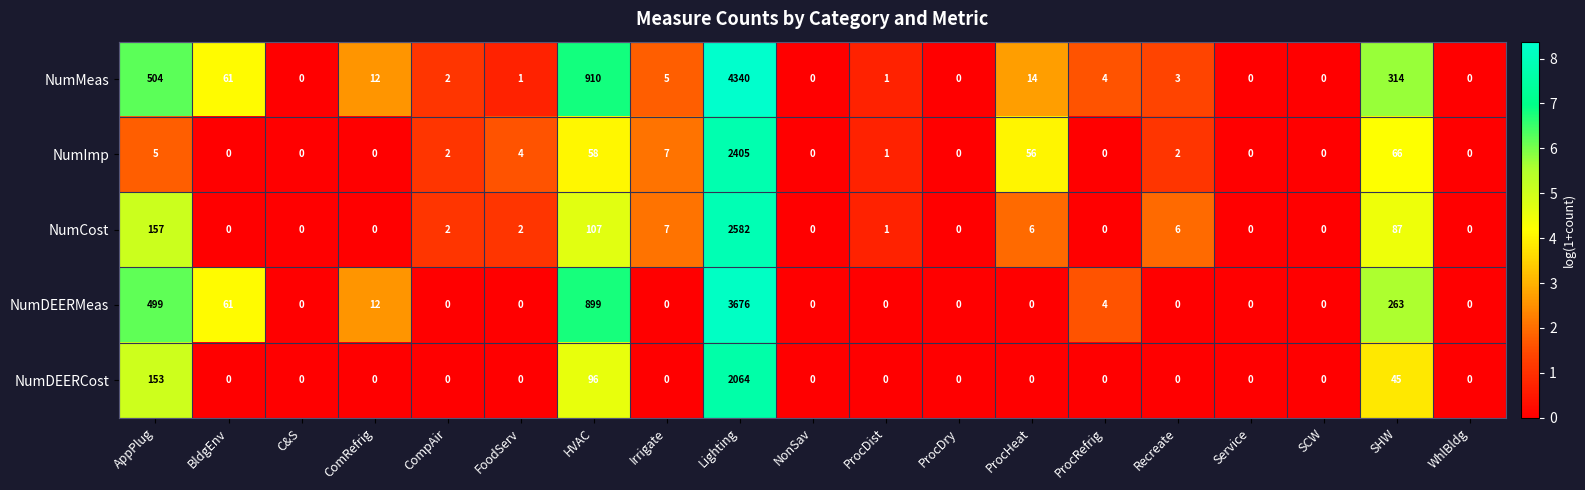

Which series has the largest range (max minus min)?

NumMeas